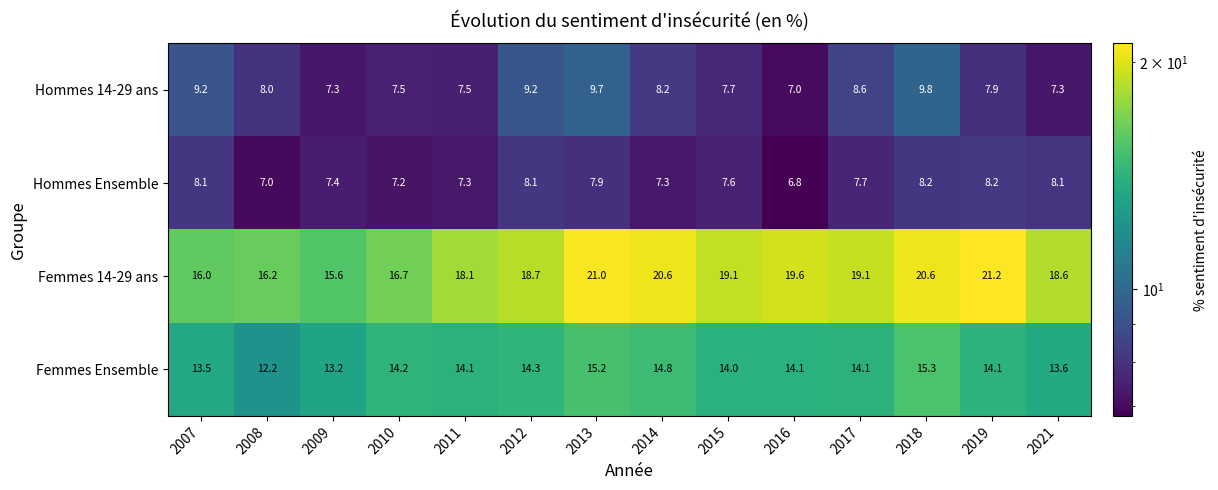

Which label corresponds to the largest value in the chart?

2019